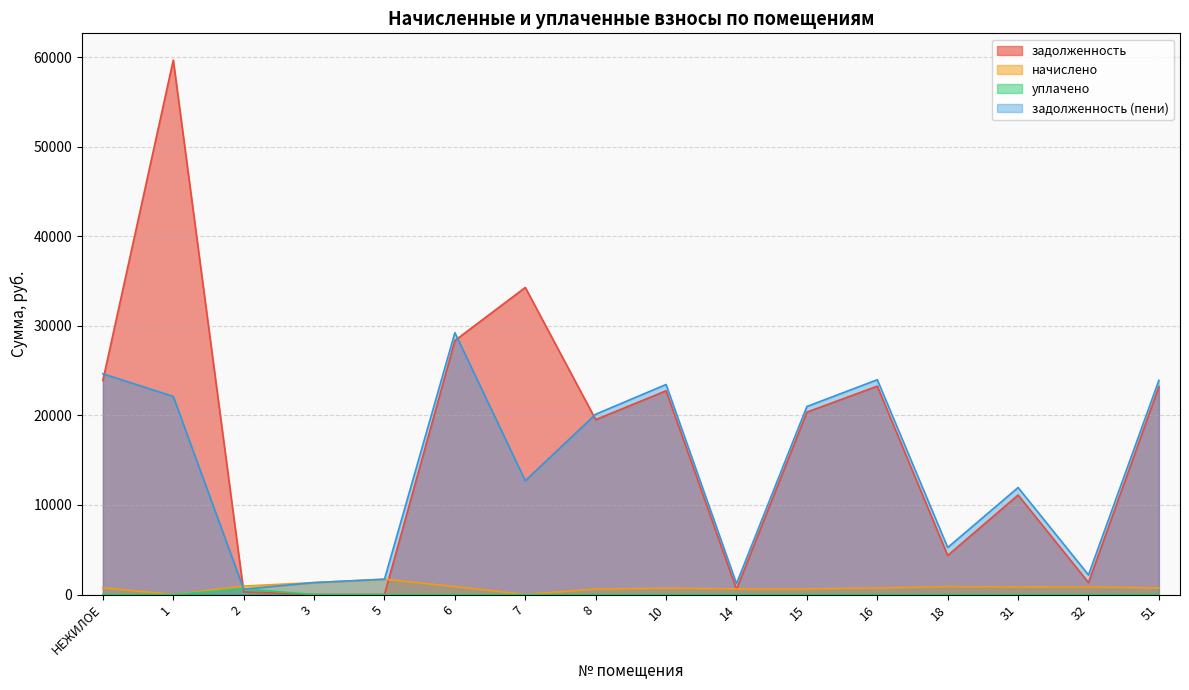

Rank the categories by уплачено value from lowest to highest.

НЕЖИЛОЕ, 1, 3, 5, 6, 7, 8, 10, 14, 15, 16, 18, 31, 32, 51, 2